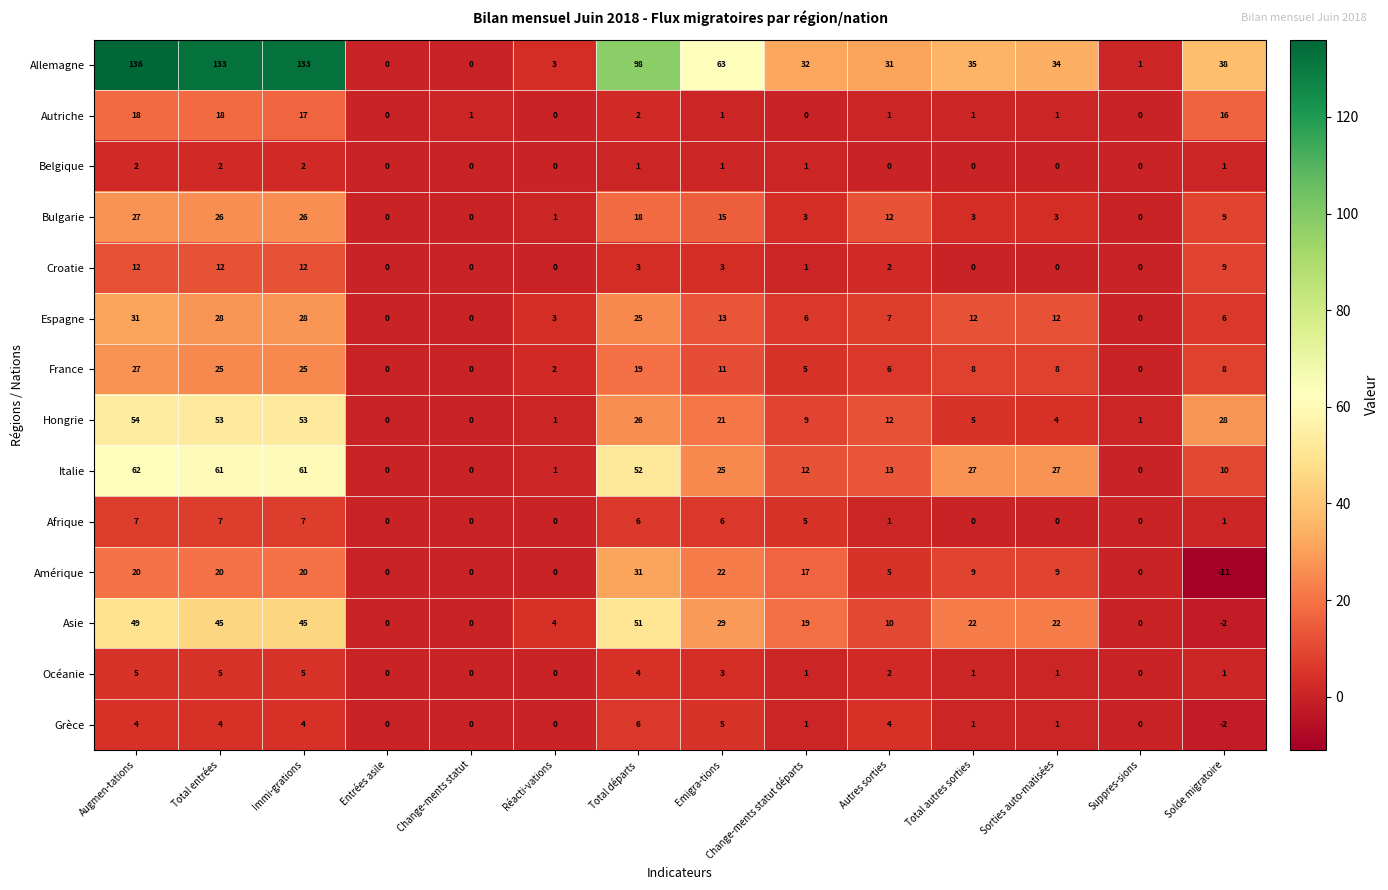

What is the smallest value displayed?

-11